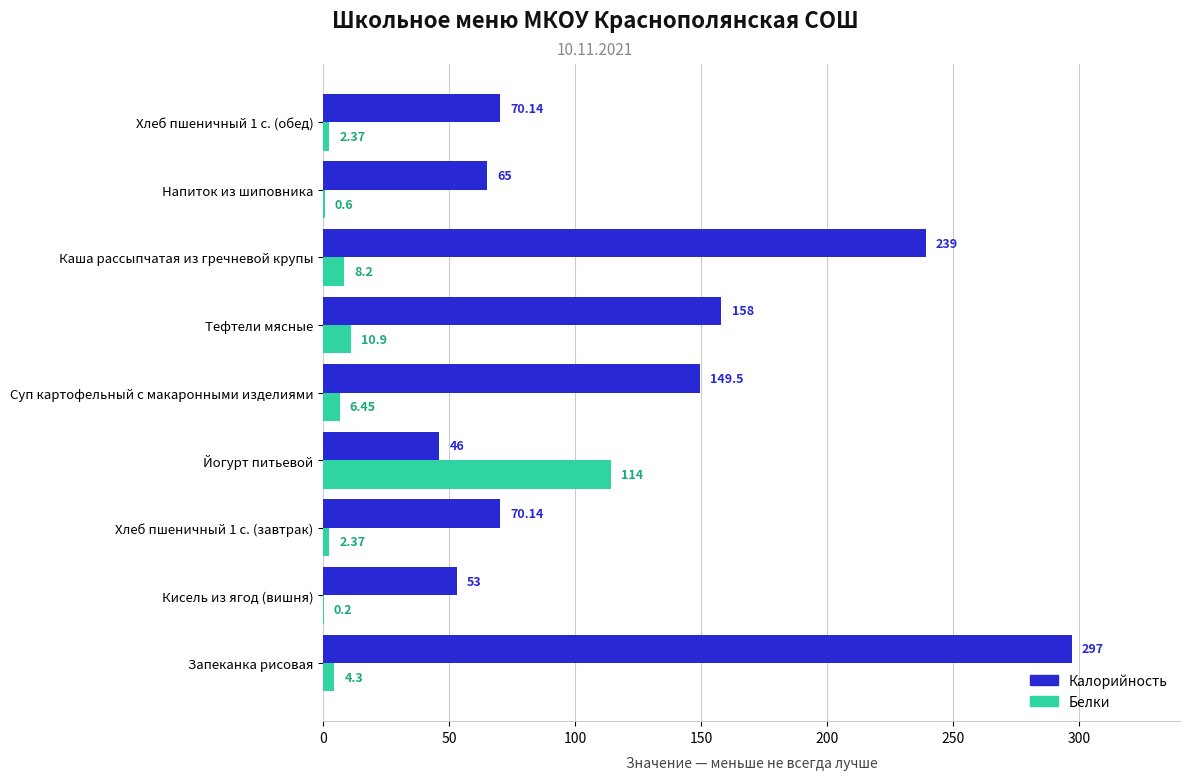

Which series has the widest spread of values?

Калорийность